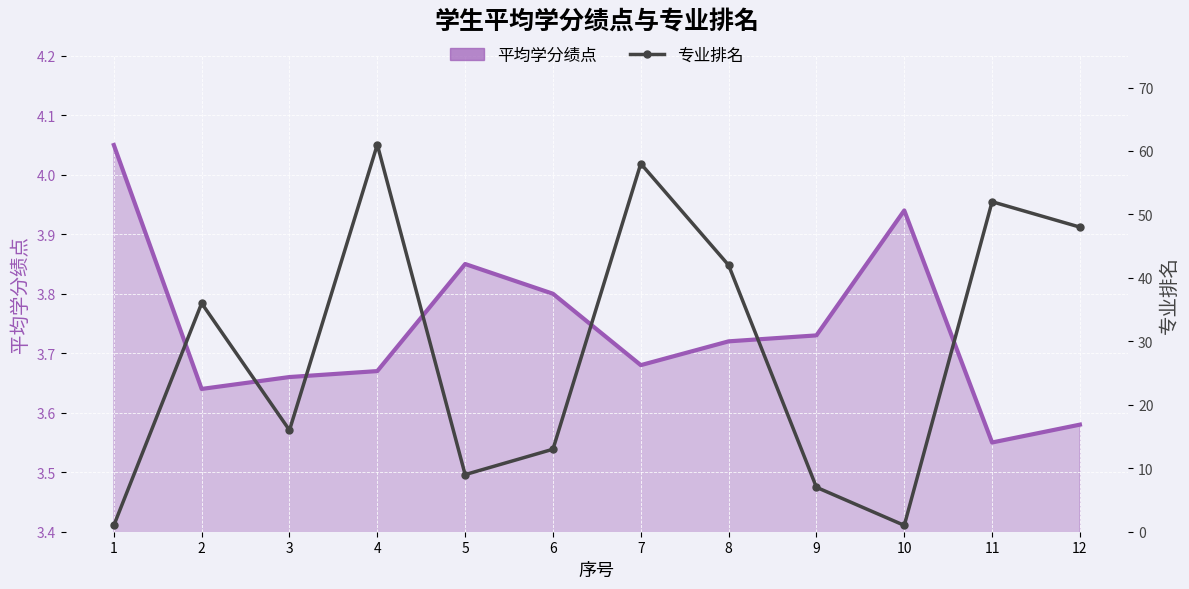

How many values exceed 36?

5